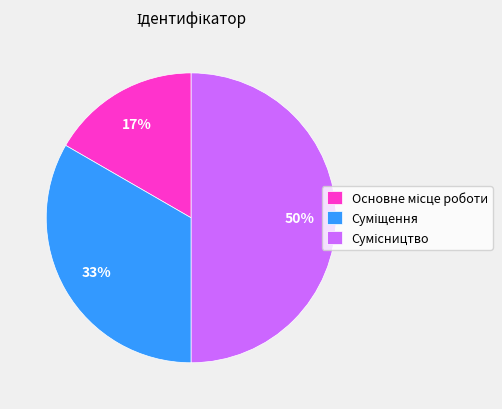

To the nearest percent, what is the average slice percentage?

33%